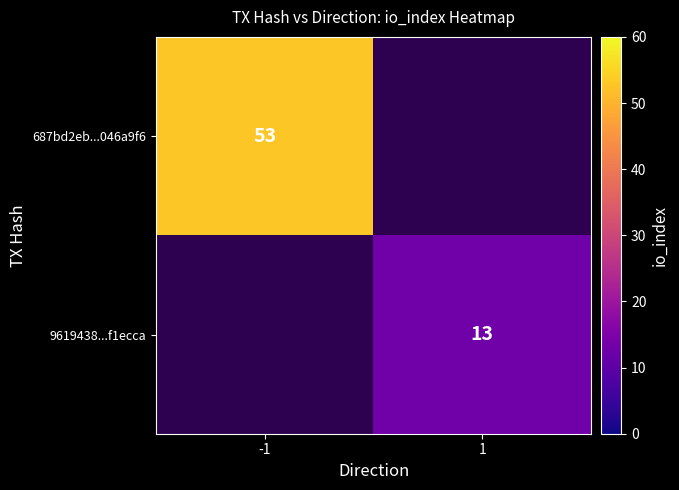

True or false: 9619438...f1ecca has a value of 13 at 1.

True